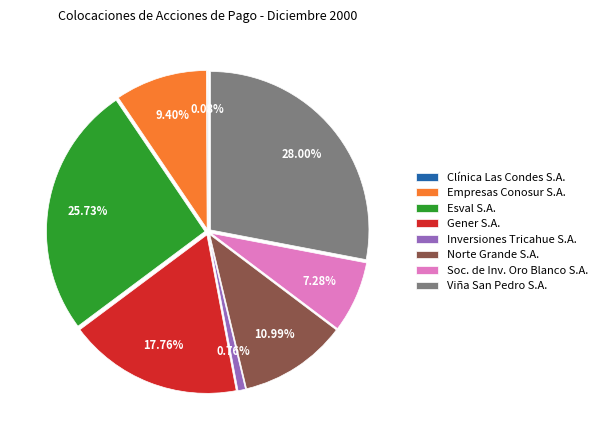

Which slice is the largest?

Viña San Pedro S.A.